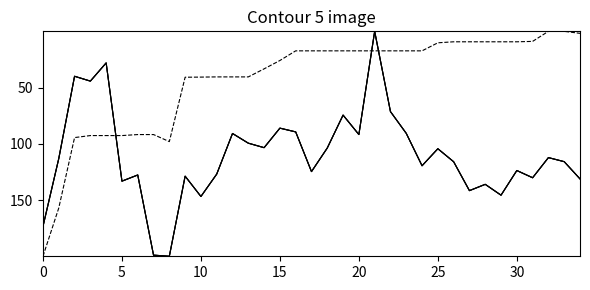

True or false: ethereum Tokens ETH has a value of 36.8 at 7.

False